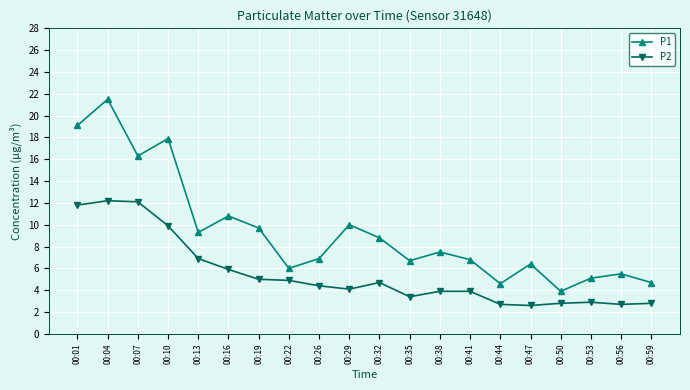

How many lines are shown in the chart?

2